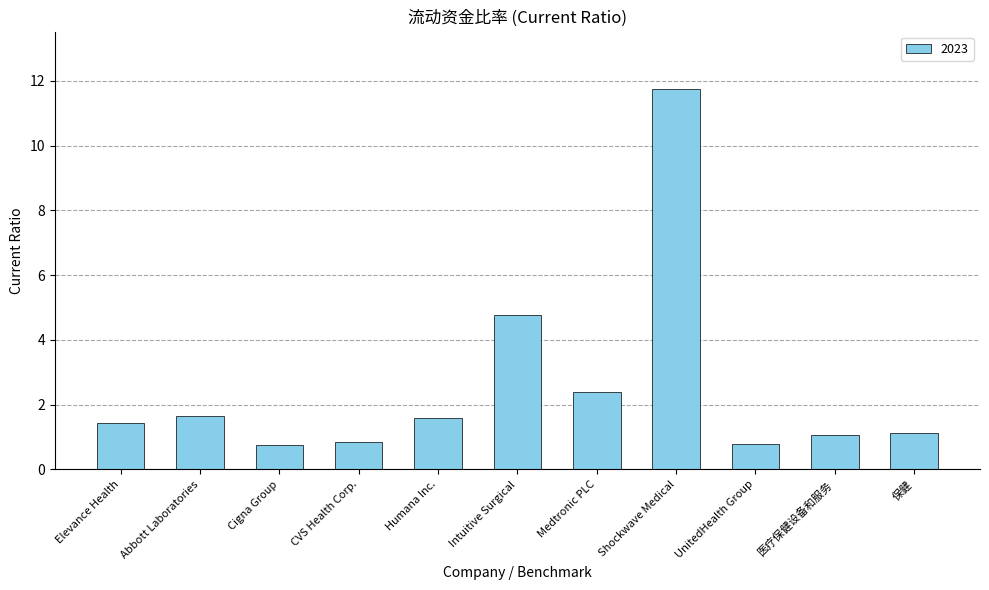

Is it true that the value at Humana Inc. is 1.6?

True